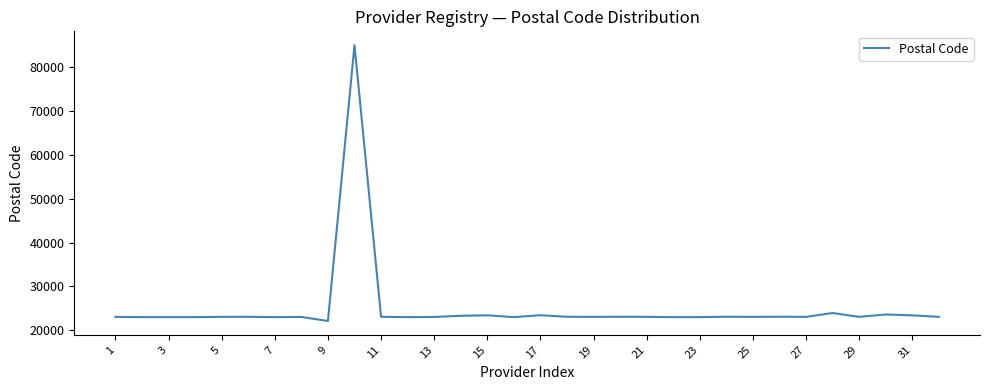

What is the difference between the maximum and minimum values?

62890